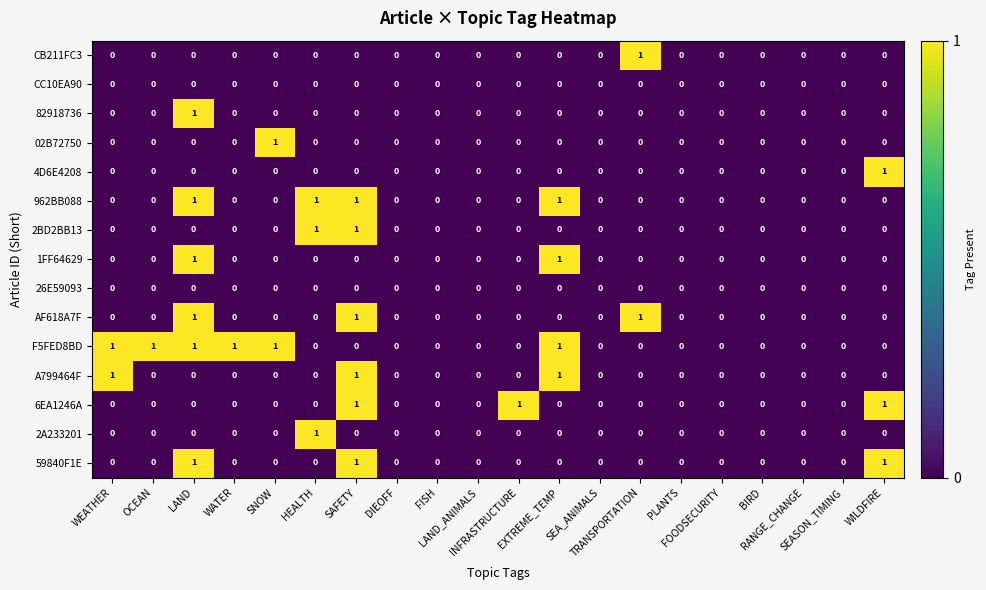

How many 02B72750 values are between 0 and 1?

20